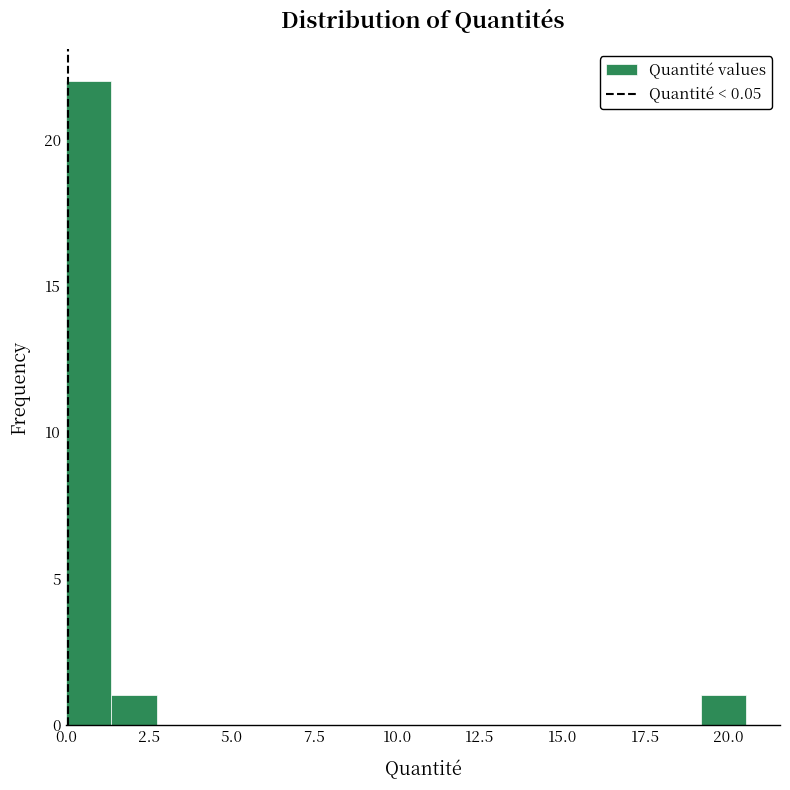

Around what value on the x-axis is the tallest bar? Give the approximate position of its centre, as read against the axis.

0.5